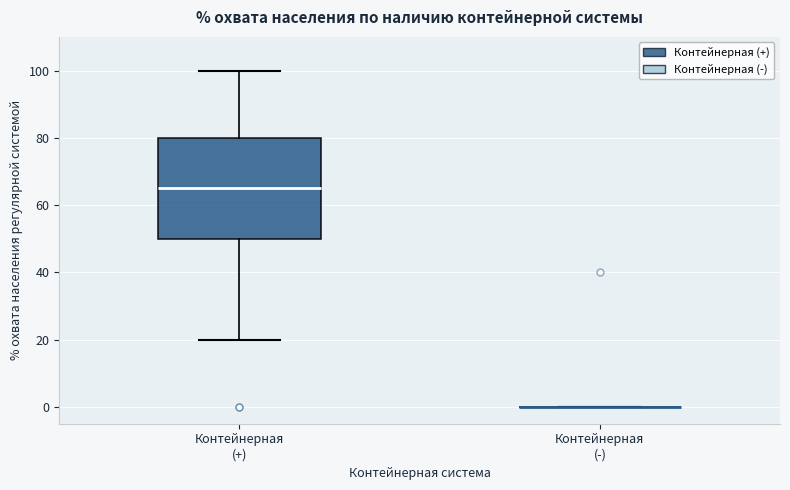

Comparing the boxes themselves (not the whiskers), which one is the tallest?

Контейнерная (+)